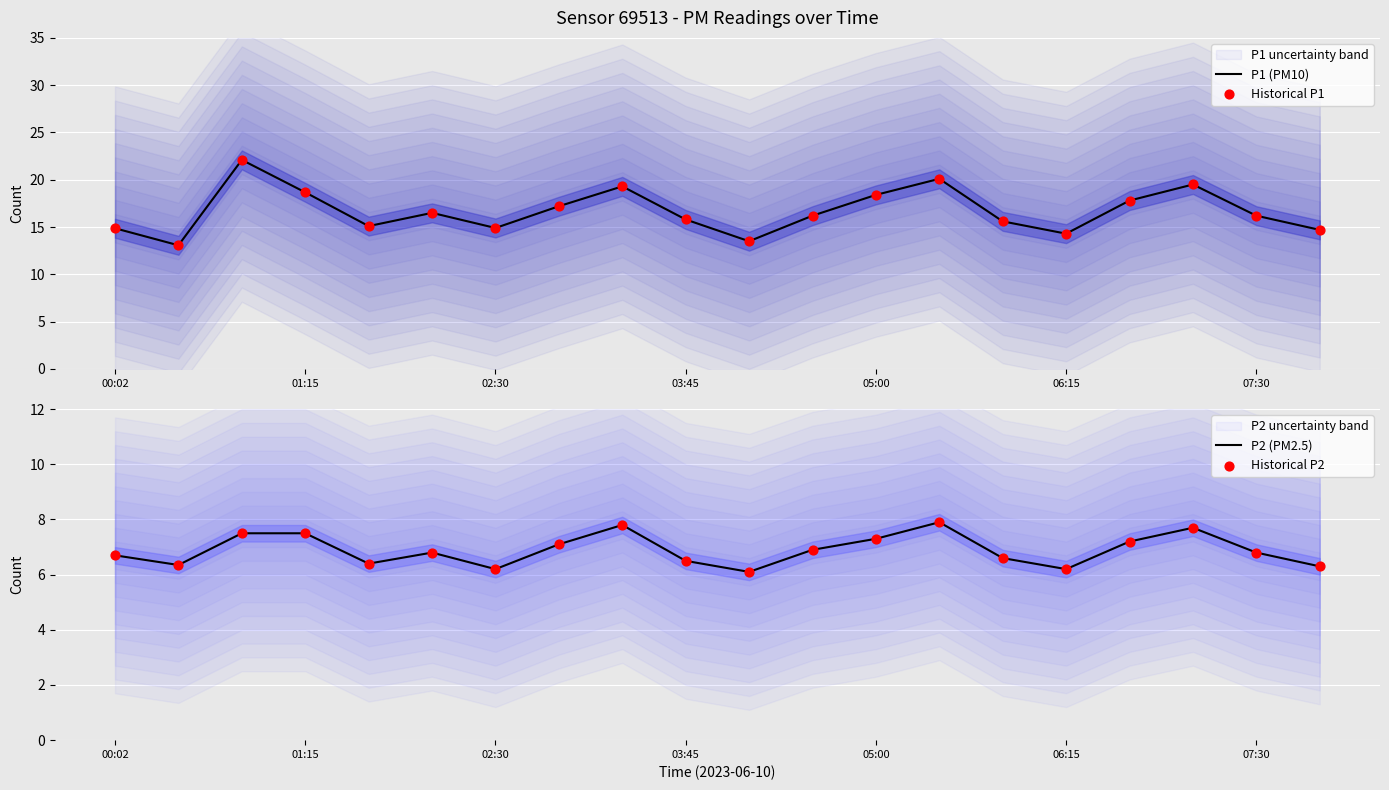

Which series has the largest total across all categories?

P1 (PM10)